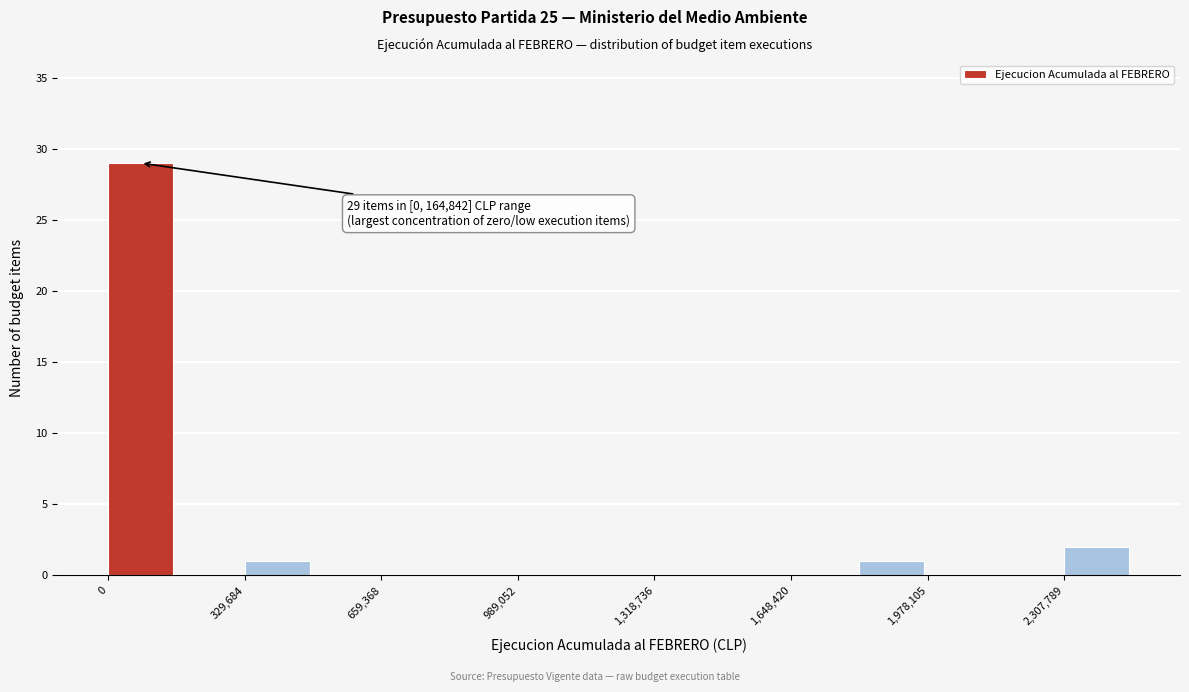

Around what value on the x-axis is the tallest bar? Give the approximate position of its centre, as read against the axis.

100000